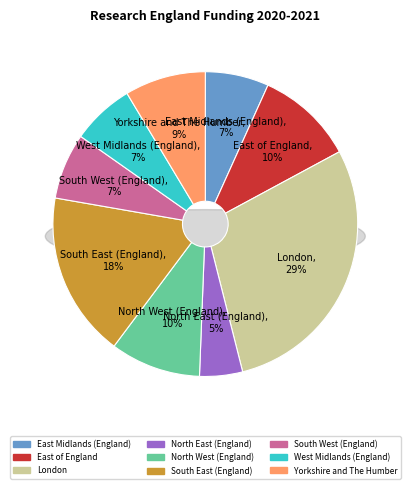

Does North East (England) represent more than half of the total?

No